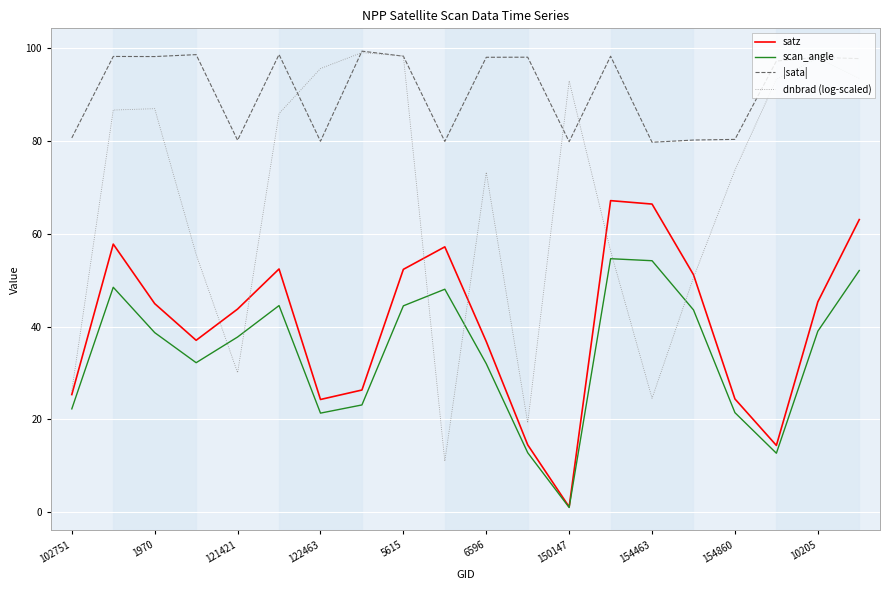

After their last crossing, which series has the higher values: dnbrad (log-scaled) or scan_angle?

dnbrad (log-scaled)